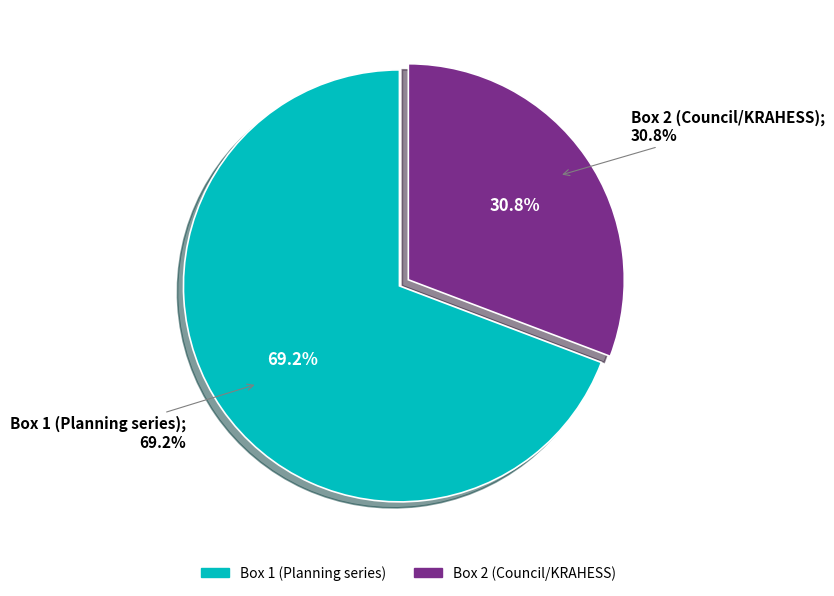

Is it true that Box 2 (Council/KRAHESS) is 39% of the pie?

False